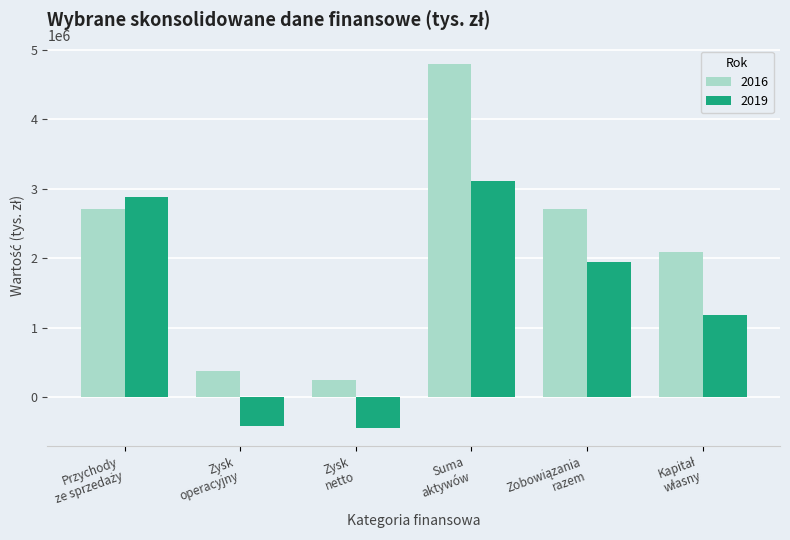

At which category is the sum across all series the highest?

Suma
aktywów